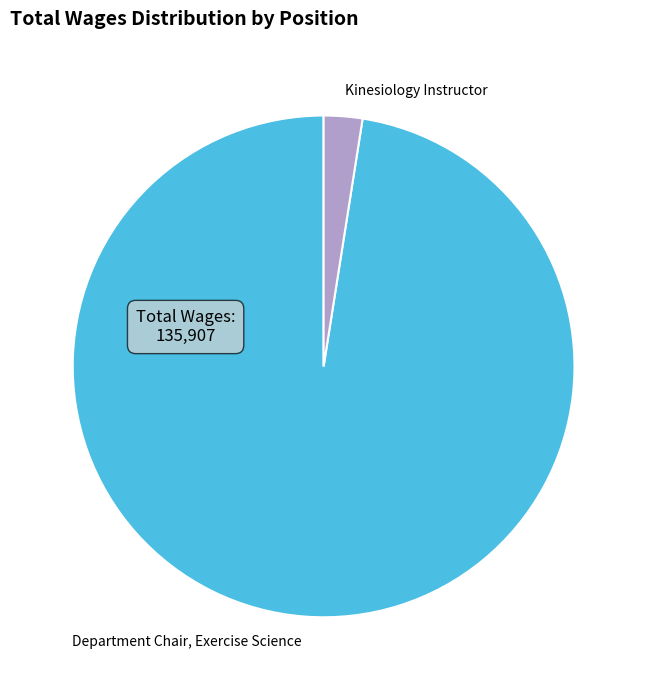

Rank the categories by value from highest to lowest.

Department Chair, Exercise Science, Kinesiology Instructor